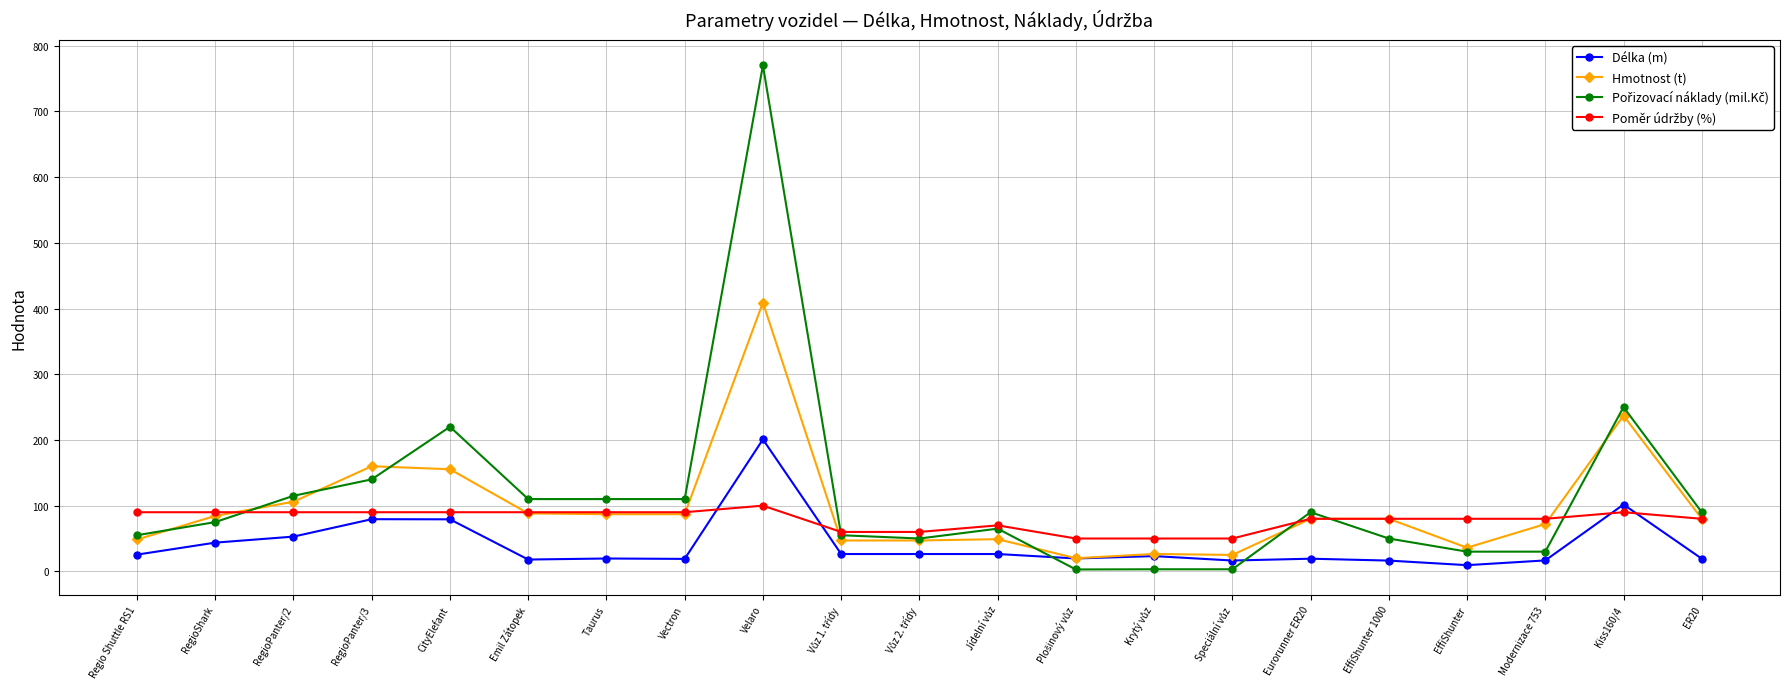

What is the highest value of the Délka (m) series?

200.8